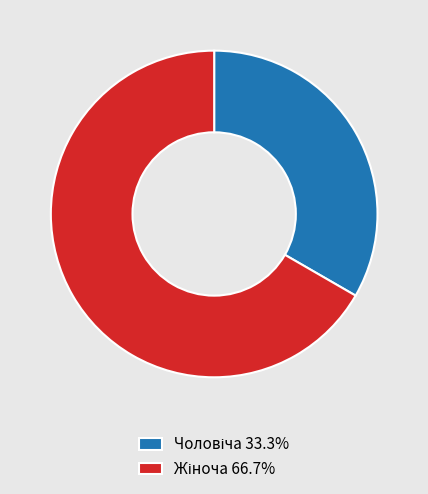

Does any single category account for the majority?

Yes